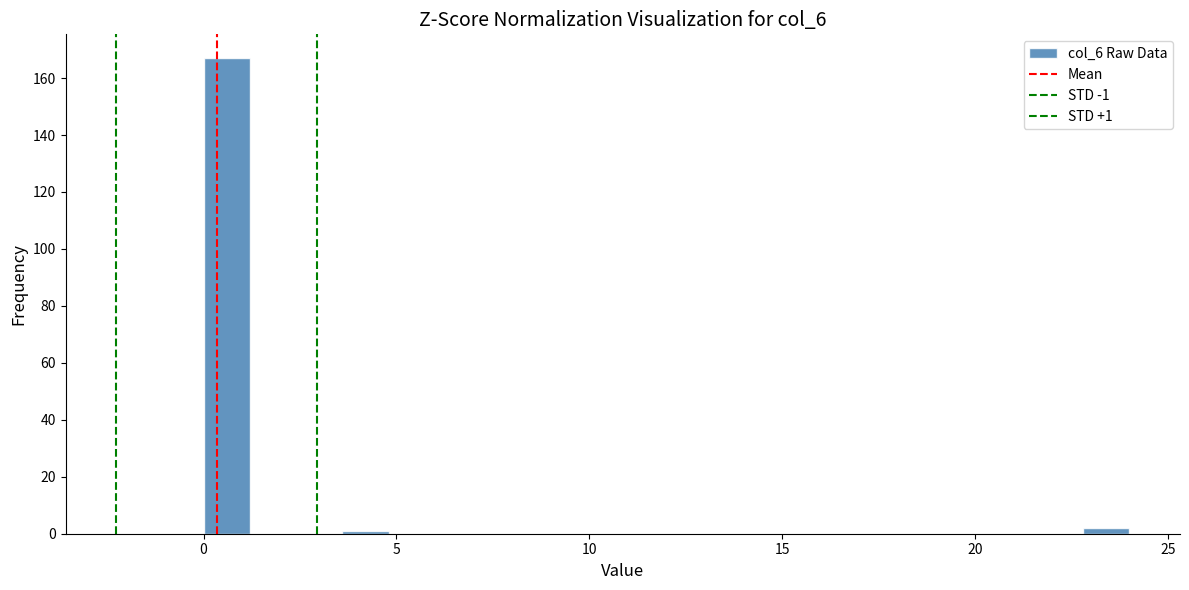

Read against the x-axis, roughly where is the centre of the tallest bar?

0.5